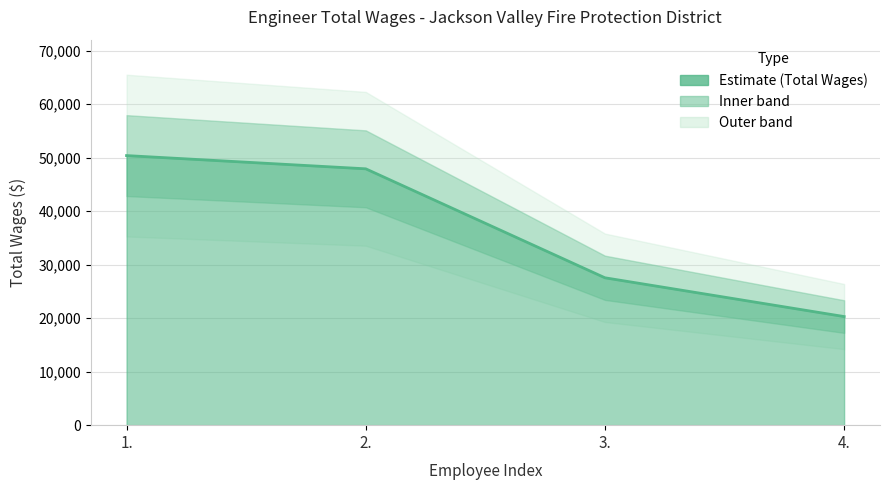

Reading left to right, what are all the values shown in this chart?

1.=50396	2.=47923	3.=27552	4.=20303